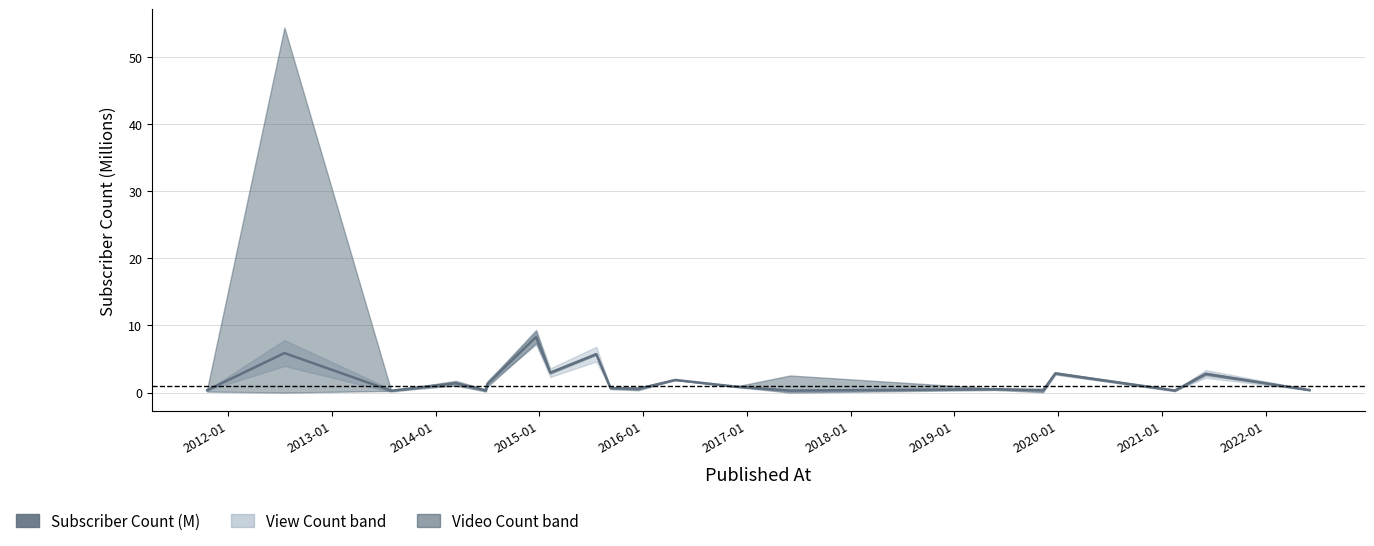

What is the maximum value shown in the chart?

8.3